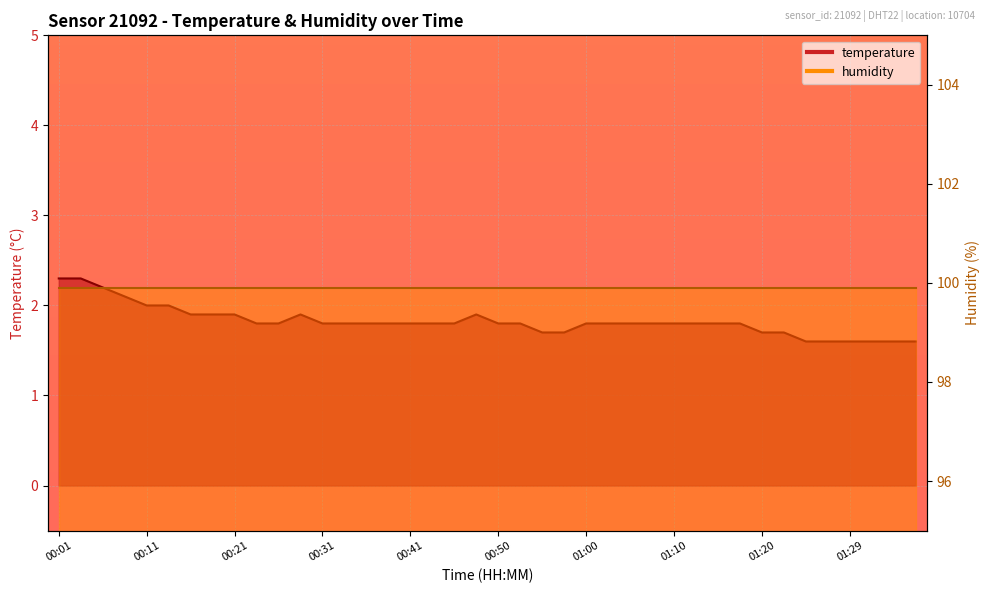

Rank the categories by value from highest to lowest.

00:01, 00:03, 00:06, 00:08, 00:11, 00:13, 00:16, 00:18, 00:21, 00:28, 00:48, 00:23, 00:26, 00:31, 00:33, 00:36, 00:38, 00:41, 00:43, 00:45, 00:50, 00:53, 01:00, 01:02, 01:05, 01:07, 01:10, 01:12, 01:15, 01:17, 00:55, 00:58, 01:20, 01:22, 01:24, 01:27, 01:29, 01:32, 01:34, 01:37